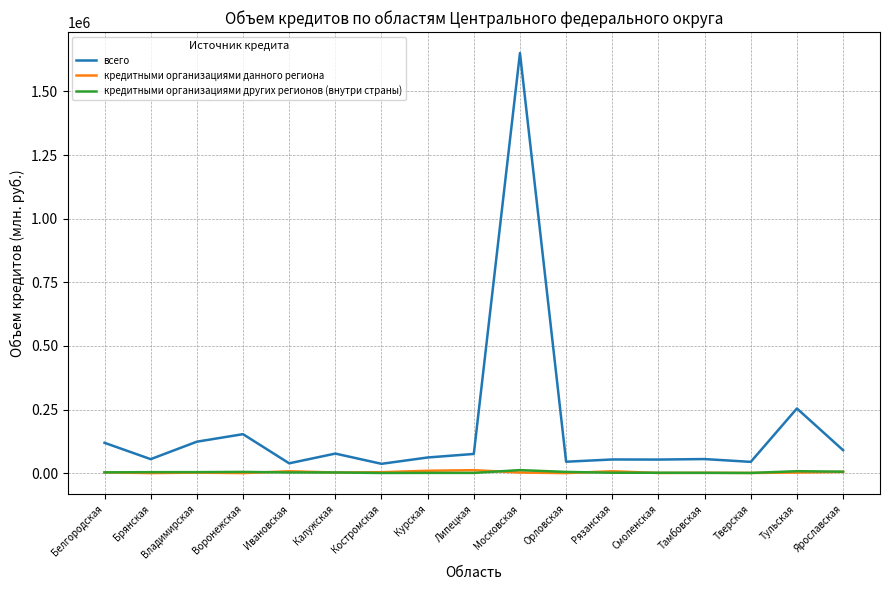

What are all the series names shown in the legend?

всего, кредитными организациями данного региона, кредитными организациями других регионов (внутри страны)